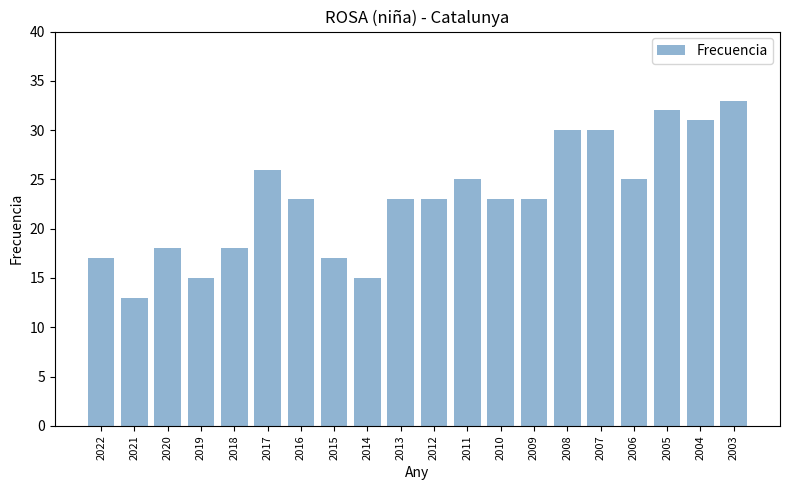

What is the difference between the maximum and minimum values?

20